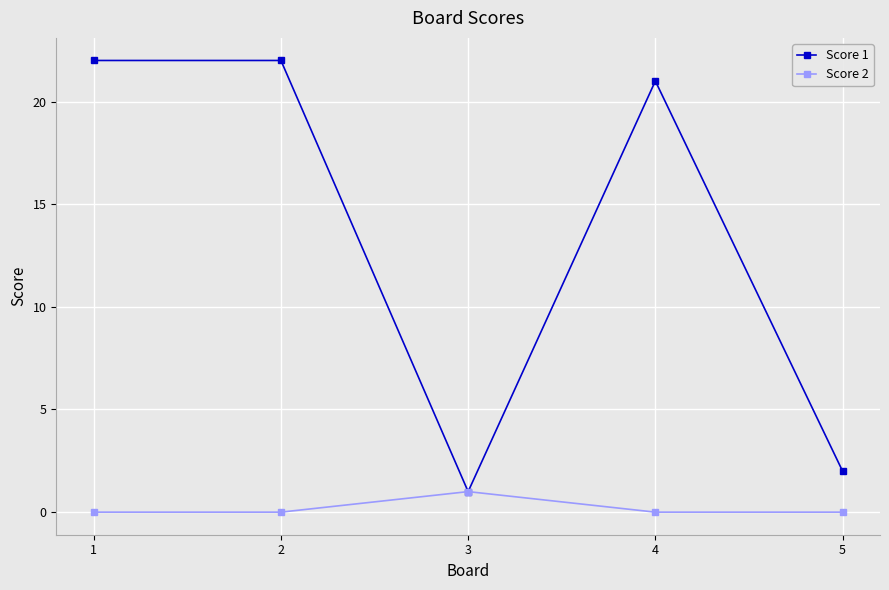

Rank the series at 5 from highest to lowest value.

Score 1, Score 2